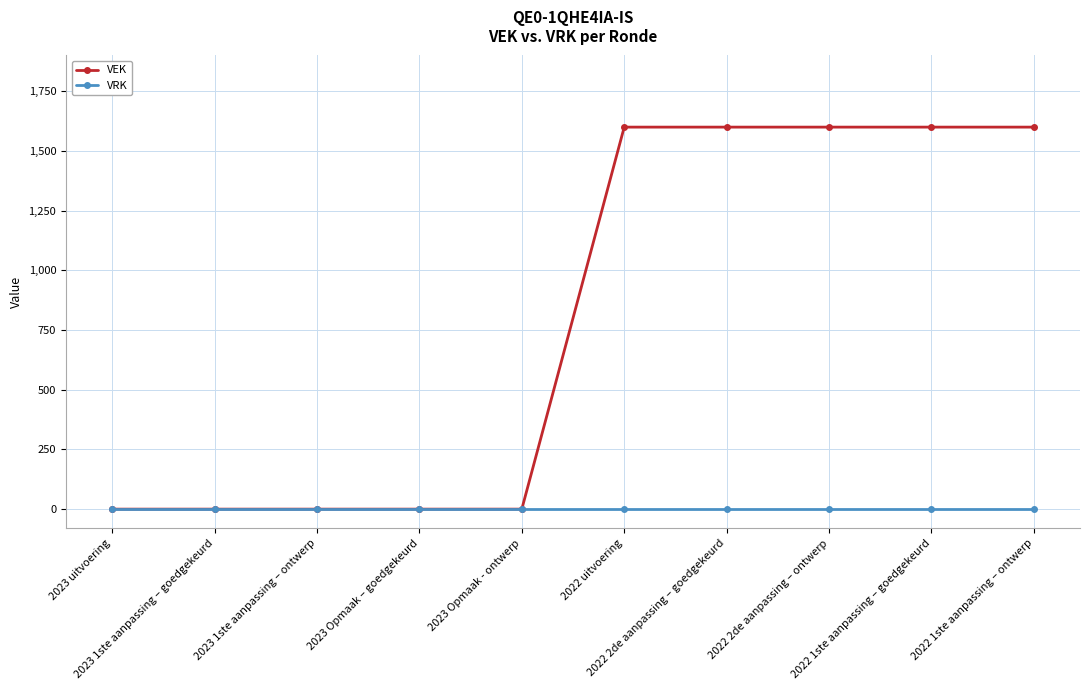

Reading left to right, list all the values displayed in this chart.

VEK: 0	0	0	0	0	1600	1600	1600	1600	1600
VRK: 0	0	0	0	0	0	0	0	0	0